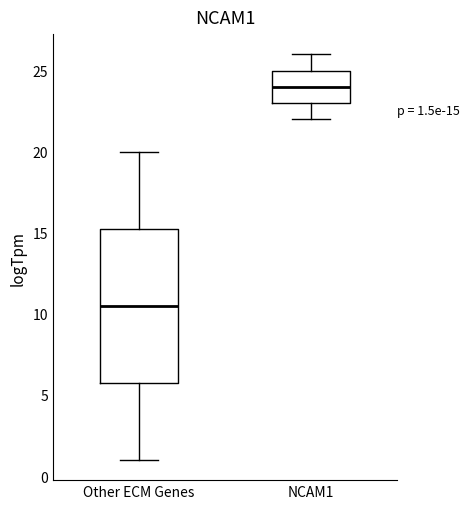

Comparing the boxes themselves (not the whiskers), which one is the tallest?

Other ECM Genes